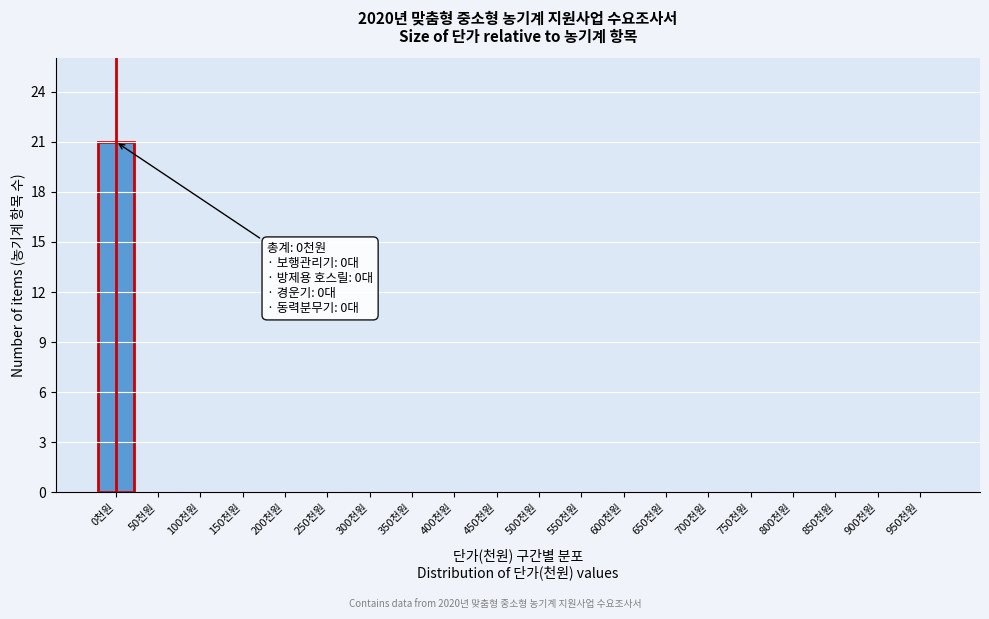

Reading left to right, list all the values displayed in this chart.

0천원=21	50천원=0	100천원=0	150천원=0	200천원=0	250천원=0	300천원=0	350천원=0	400천원=0	450천원=0	500천원=0	550천원=0	600천원=0	650천원=0	700천원=0	750천원=0	800천원=0	850천원=0	900천원=0	950천원=0